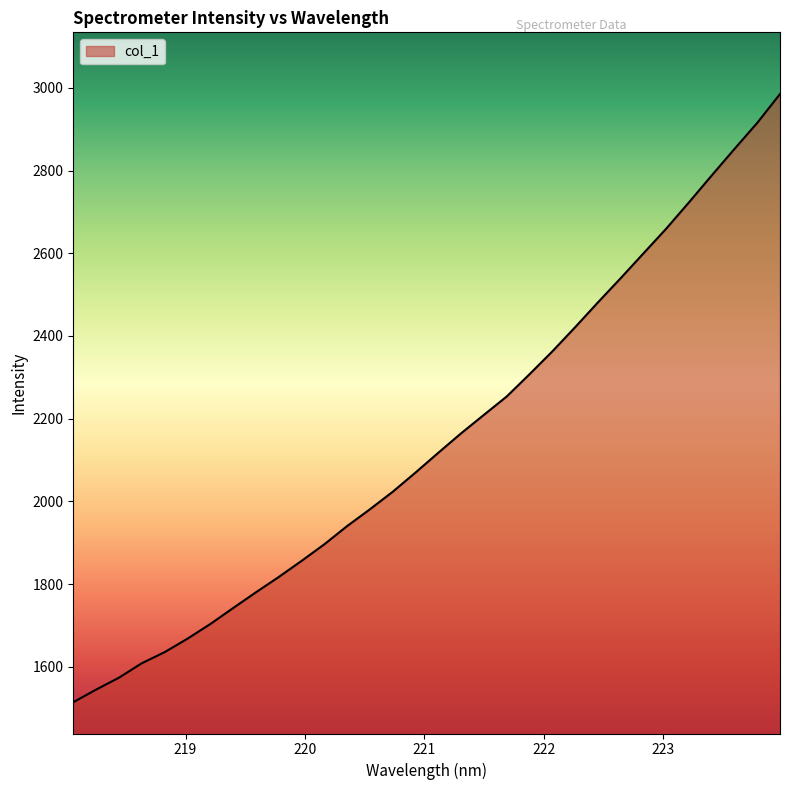

What is the maximum value shown in the chart?

2985.1